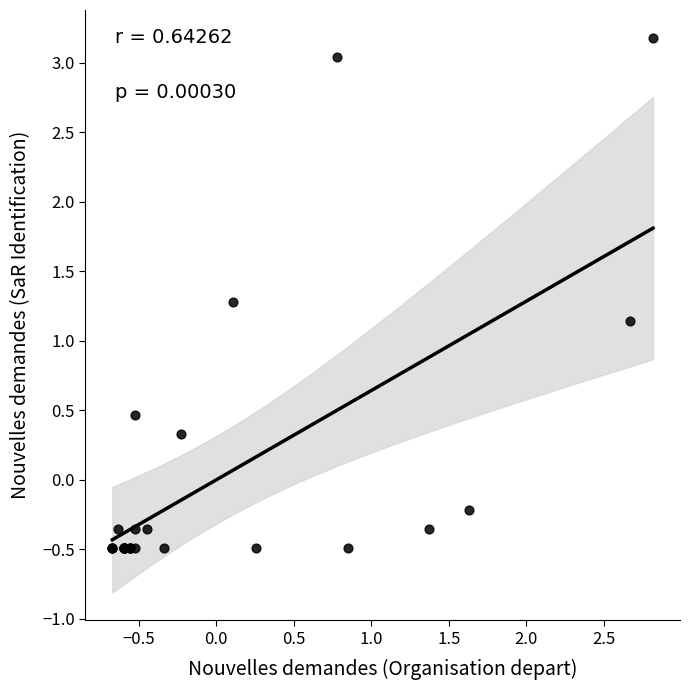

What Y value in the scatter plot is closest to 1?

1.1